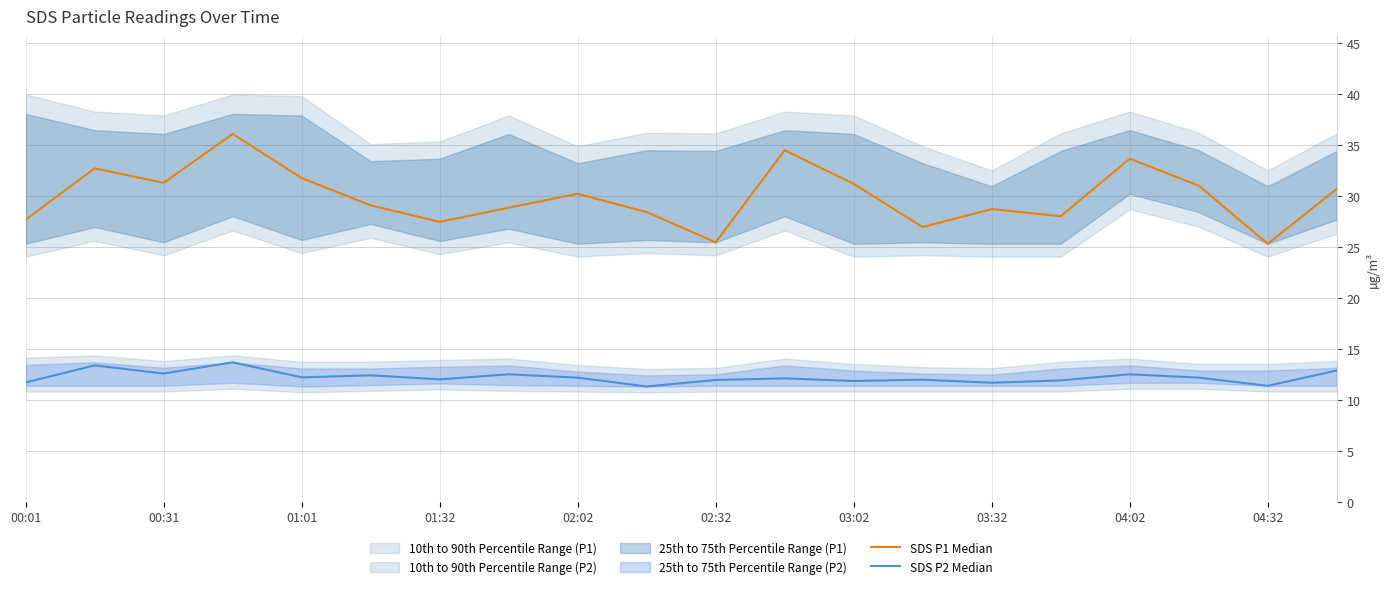

What is the difference between the second highest and second lowest values in the SDS P2 Median series?

2.0